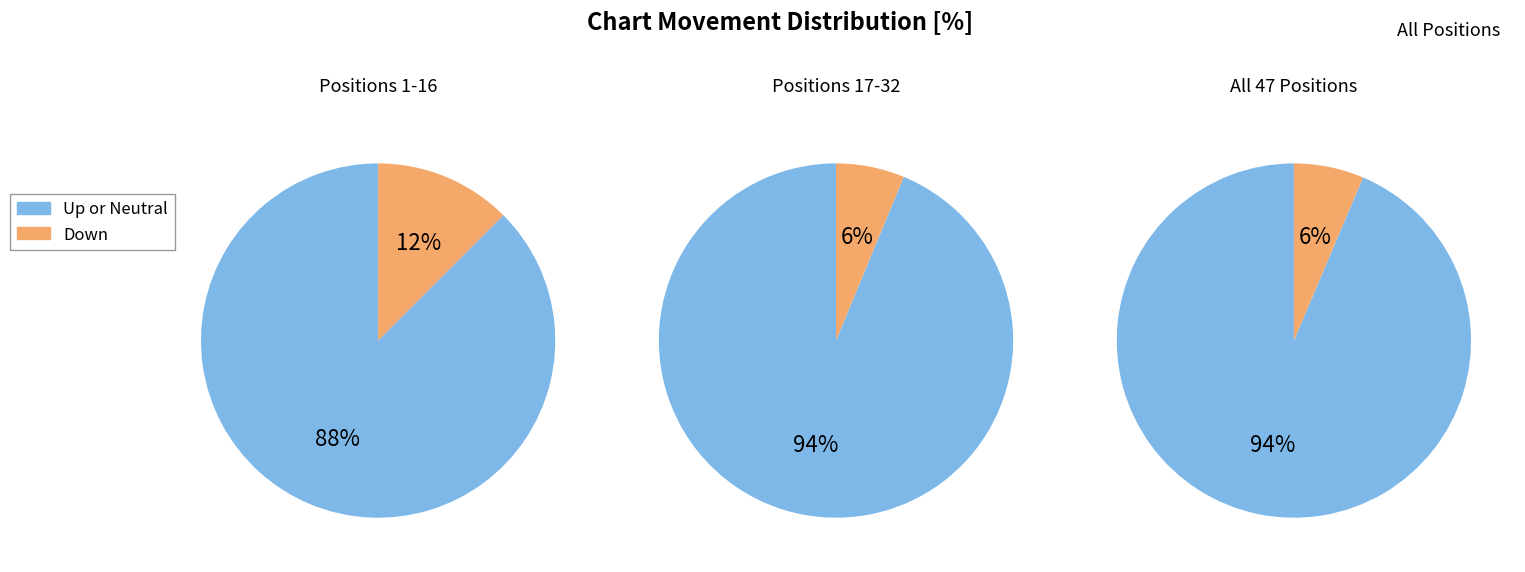

Approximately how many times larger is the value at - compared to down?

7.4